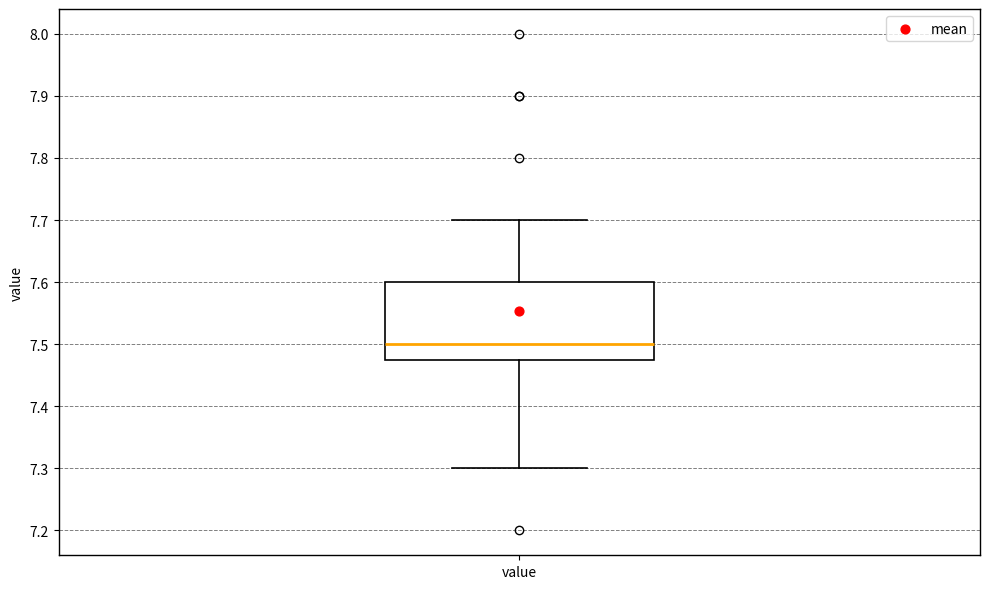

Read this box plot against the y-axis: the position of the median line, the range covered by the box, and the ends of both whiskers. The values are not printed on the chart, so give them approximately, as read against the axis.

median 7.50, box 7.48 to 7.60, whiskers 7.30 to 7.70